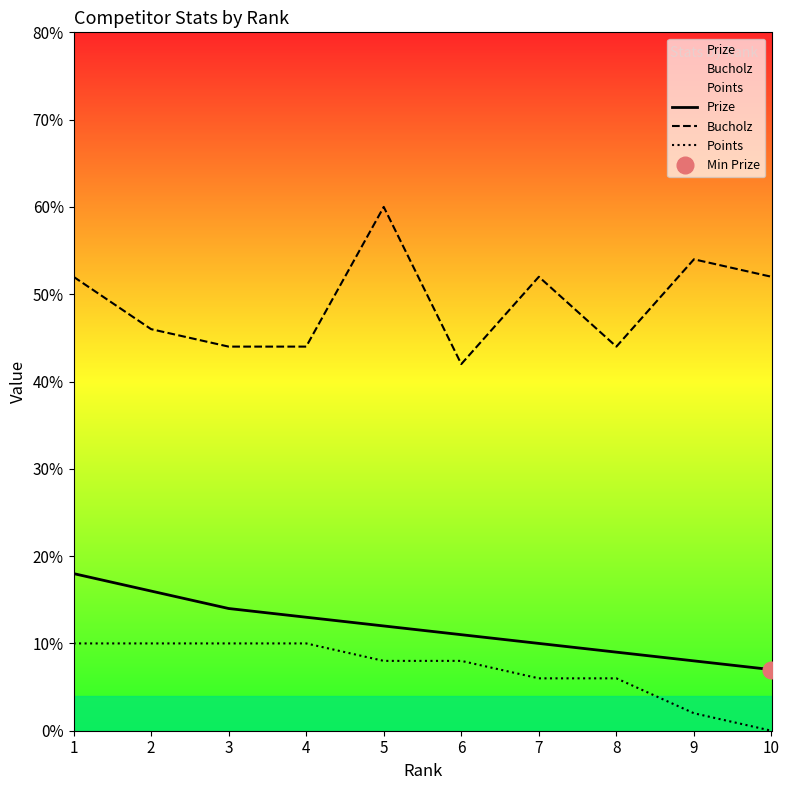

What is the total value across all series at 3?

68